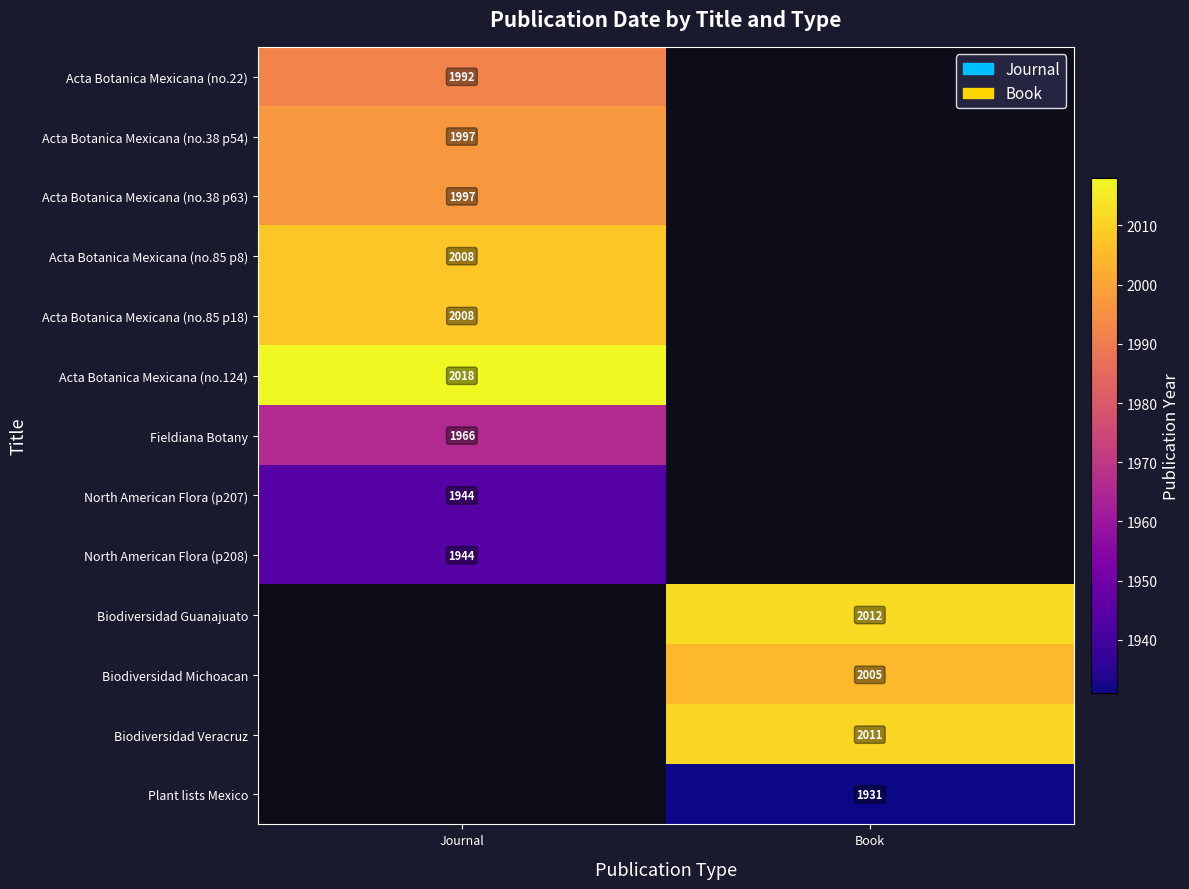

The Biodiversidad Guanajuato series shows 550 at Book. True or false?

False